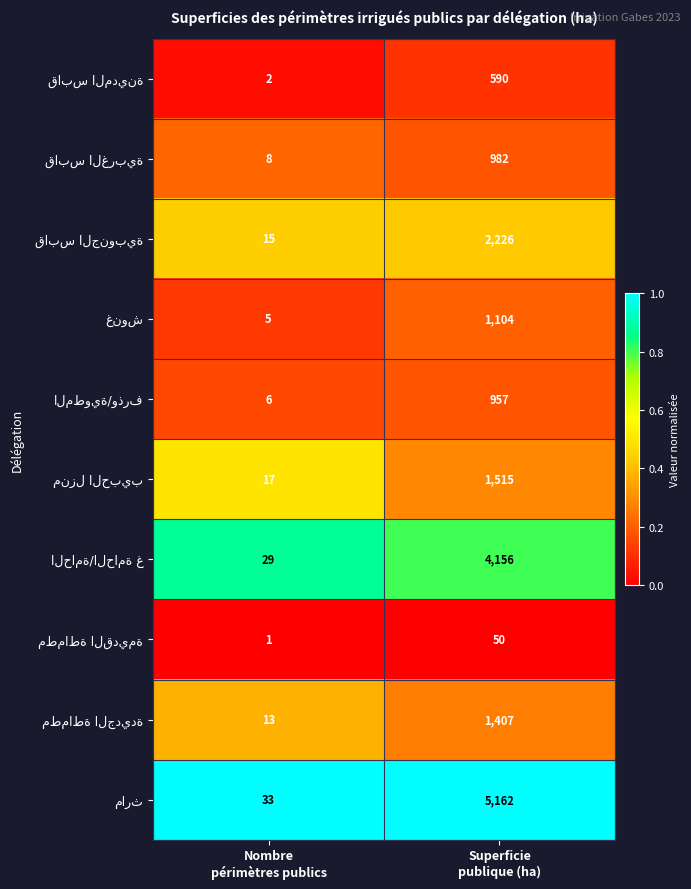

What is the greatest value displayed?

5162